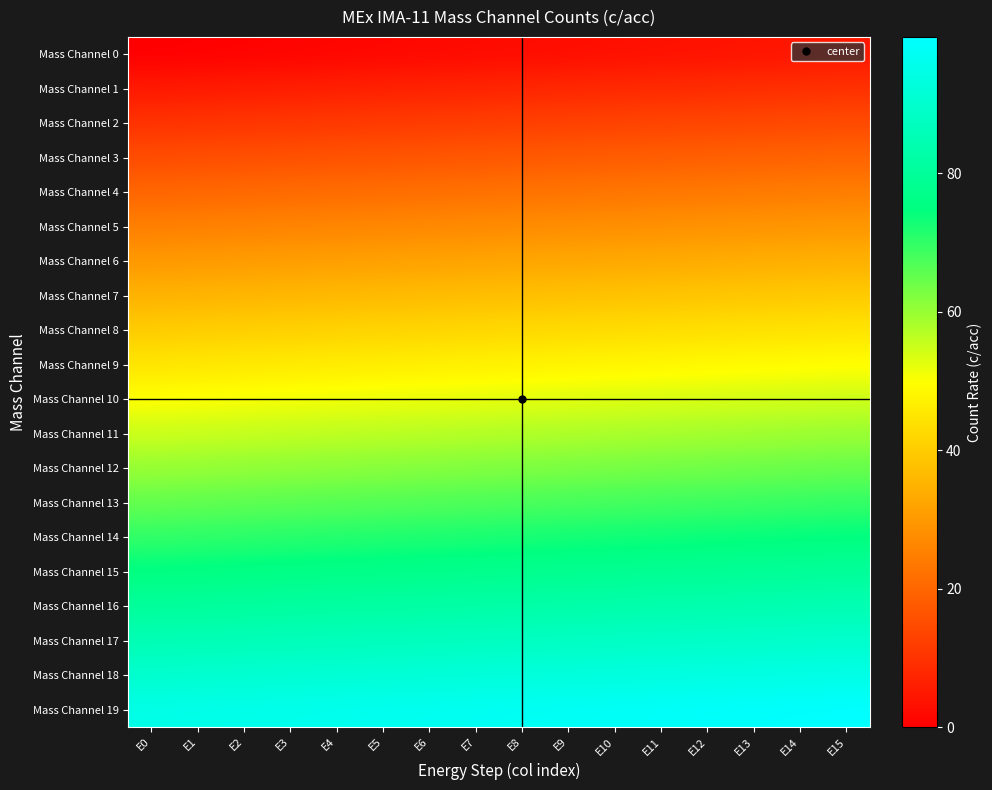

Which label corresponds to the largest value in the chart?

E15